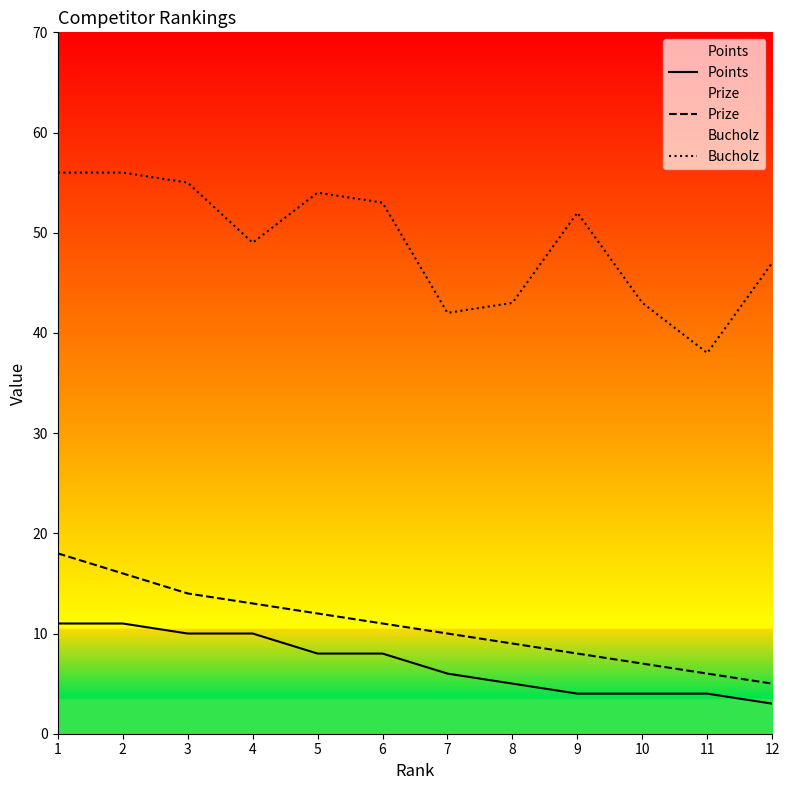

Reading left to right, what are all the values shown in this chart?

Points: 11	11	10	10	8	8	6	5	4	4	4	3
Prize: 18	16	14	13	12	11	10	9	8	7	6	5
Bucholz: 56	56	55	49	54	53	42	43	52	43	38	47